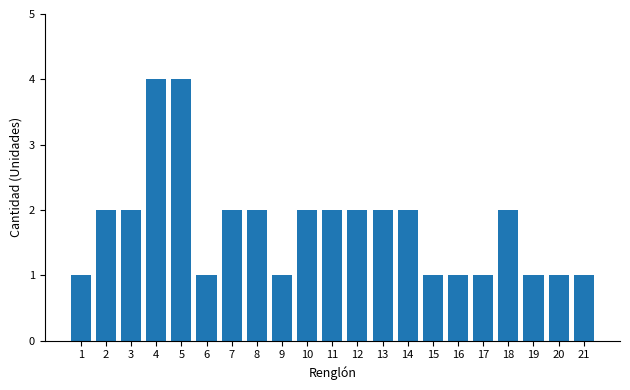

What is the sum of all values?

37